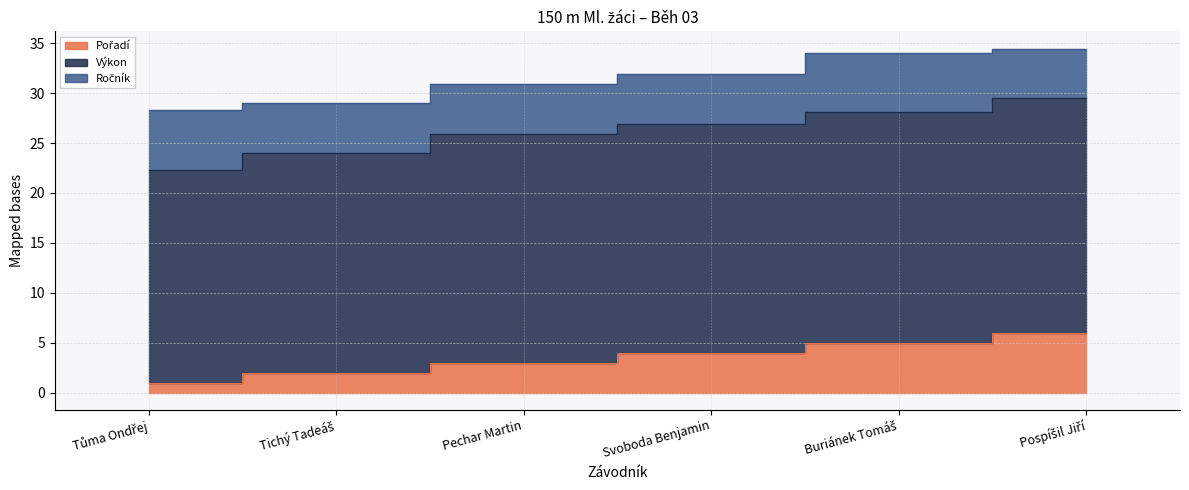

True or false: Ročník has a value of 6.0 at Buriánek Tomáš.

True